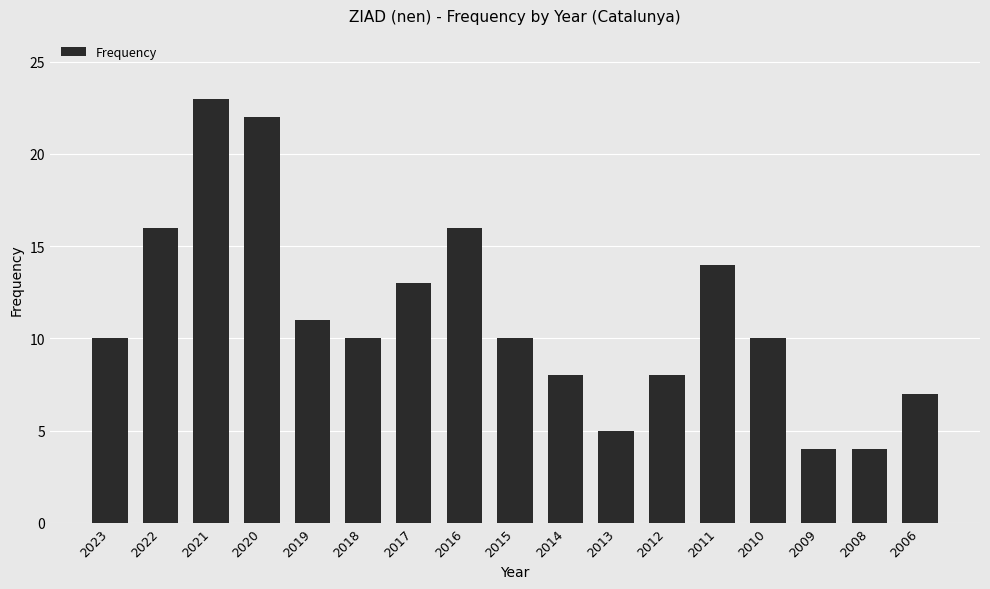

Reading left to right, what are all the values shown in this chart?

10	16	23	22	11	10	13	16	10	8	5	8	14	10	4	4	7